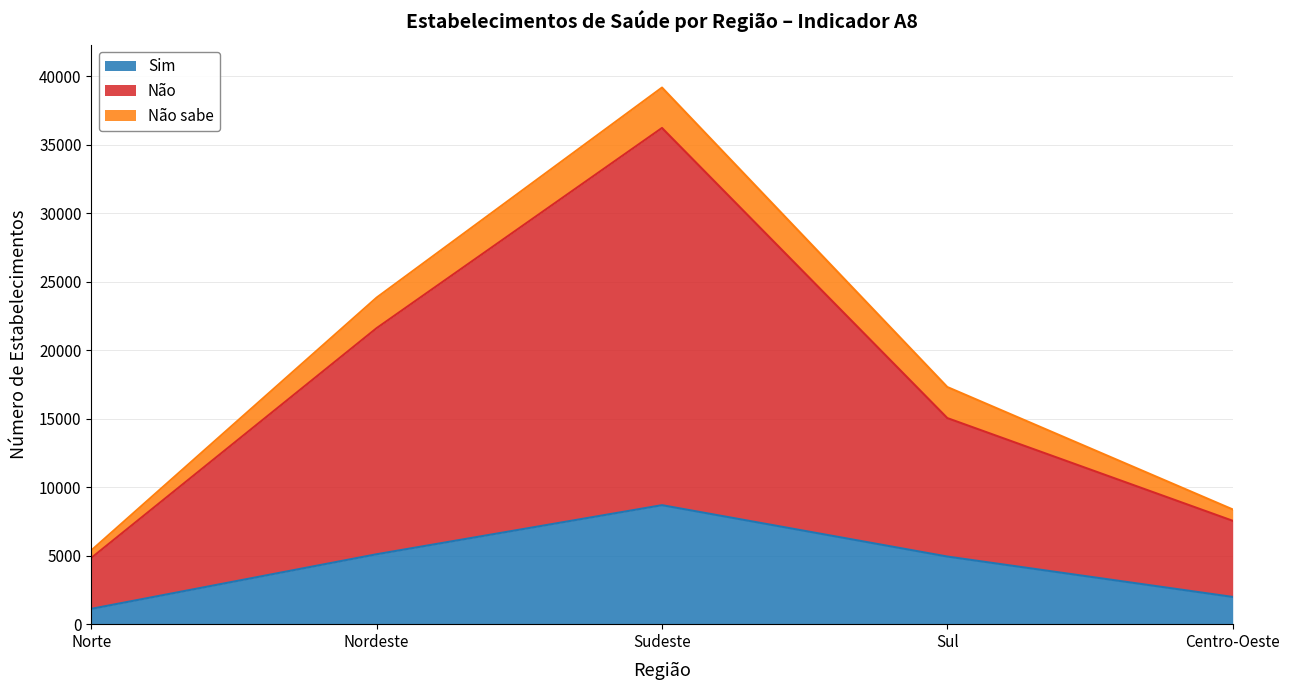

What is the minimum value for Sim?

1119